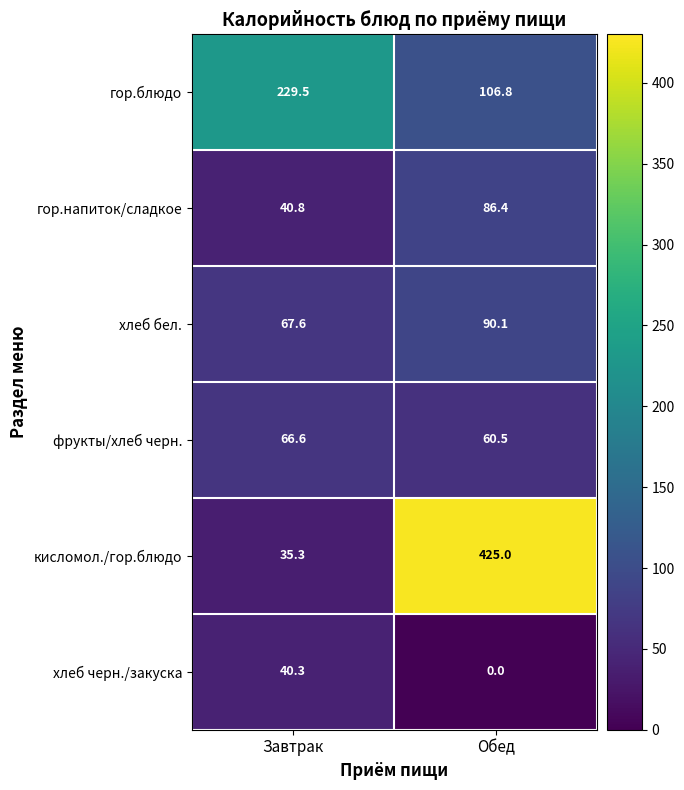

What is the sum of the хлеб черн./закуска values at Обед and Завтрак?

40.3